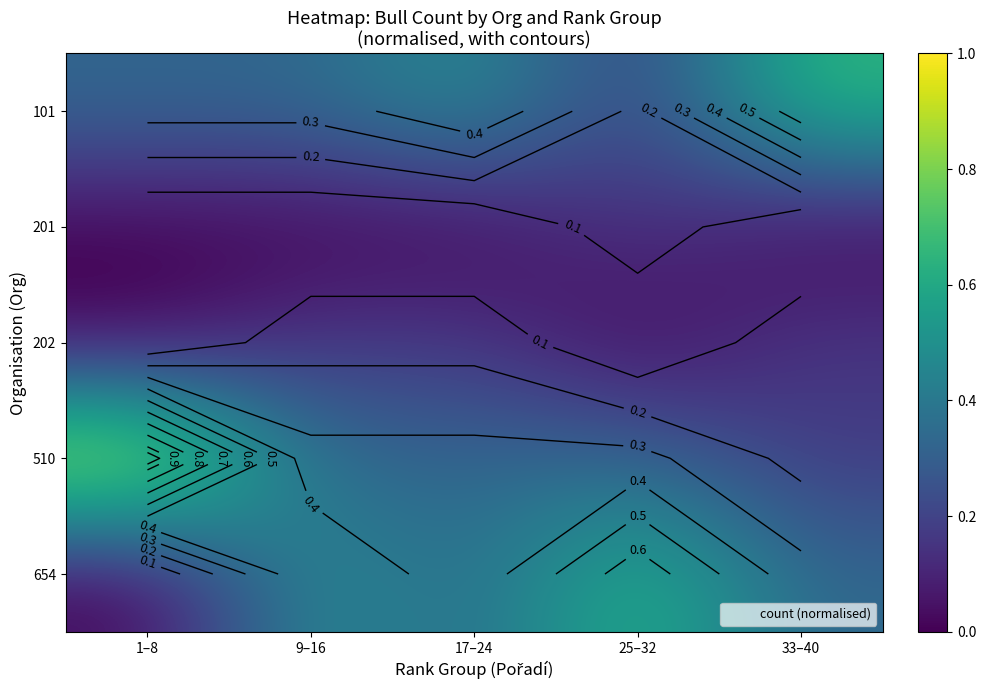

Read the 101 value at 25–32.

0.2